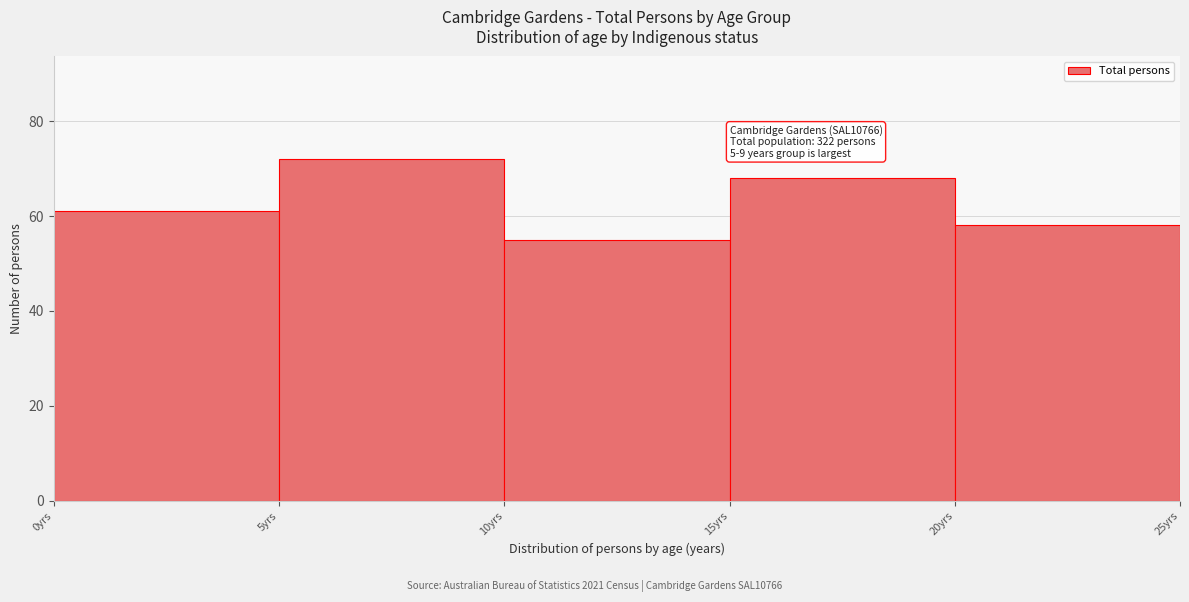

Over which range of the x-axis is the bar tallest?

5 to 10